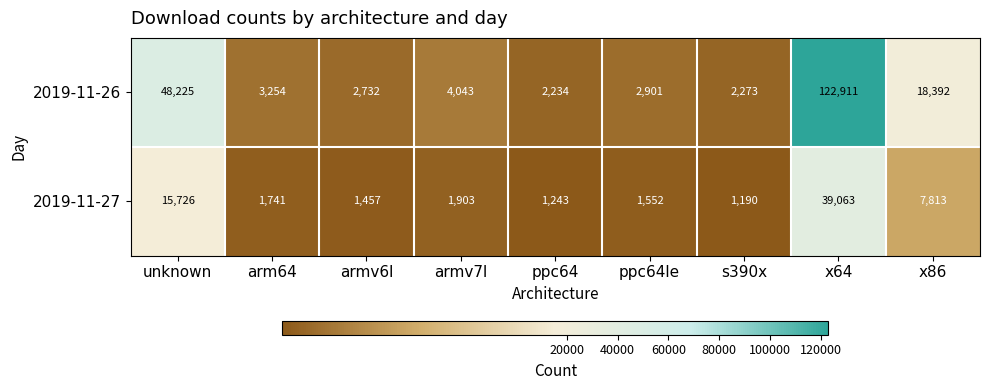

Count the number of data series in this chart.

2